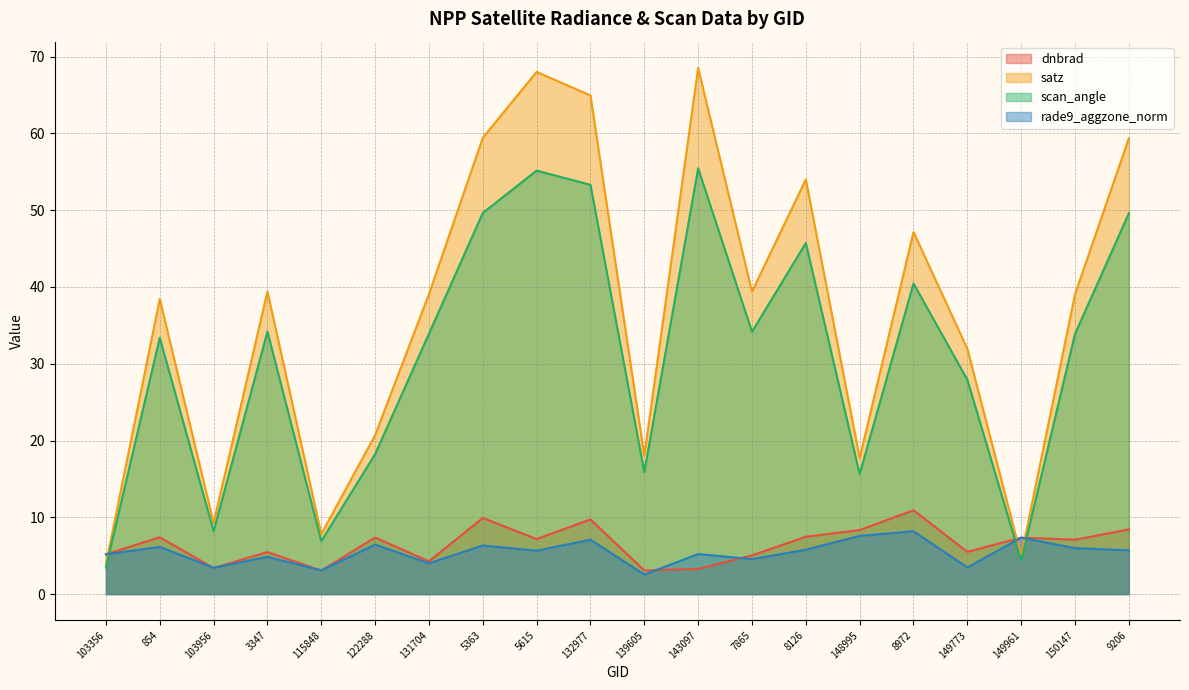

Does the chart display data point markers on the line(s)?

No